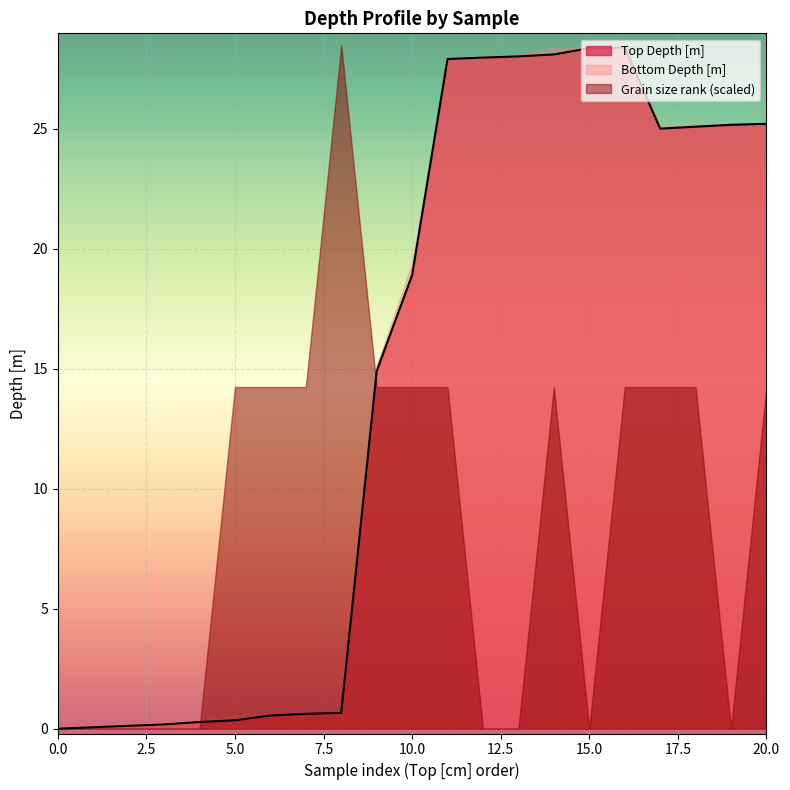

Which series has the largest total across all categories?

Bottom Depth [m]